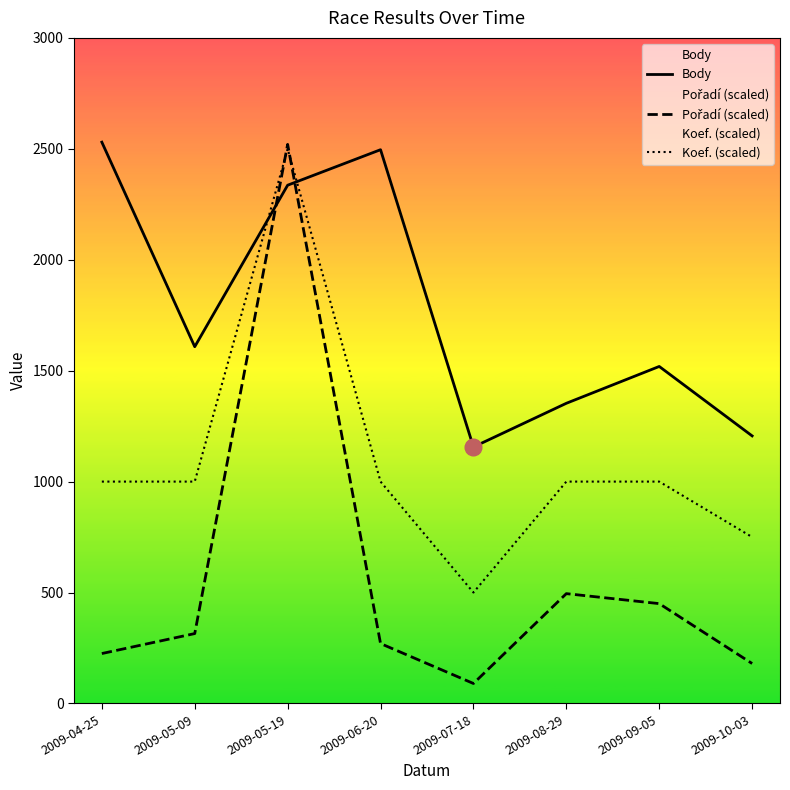

Rank the series at 2009-05-19 from lowest to highest value.

Body, Koef. (scaled), Pořadí (scaled)